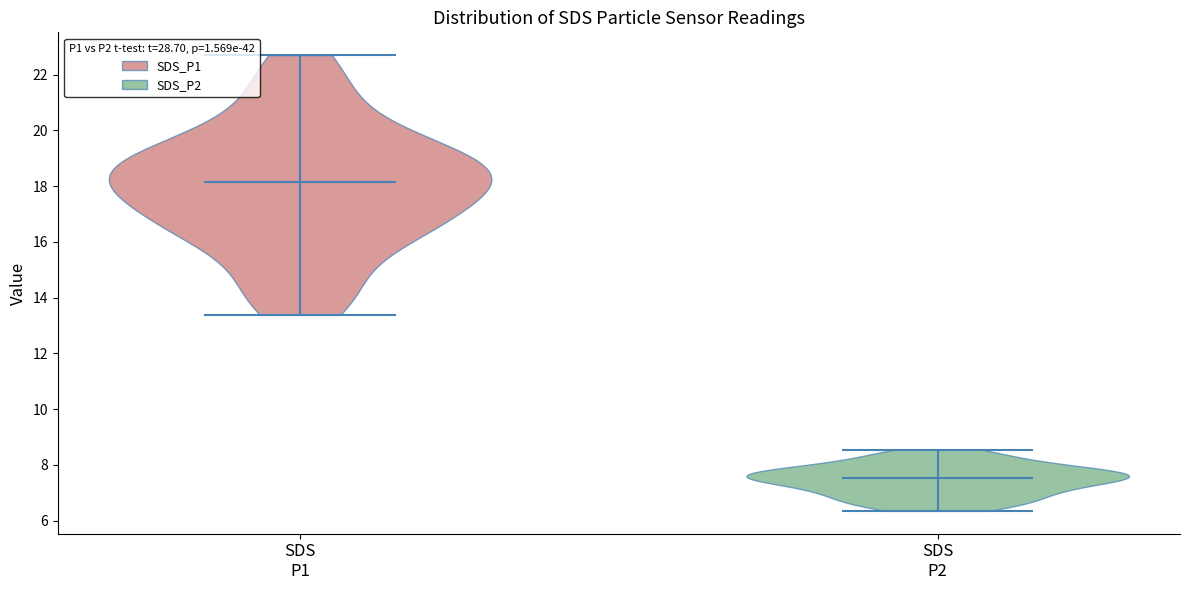

Reading left to right, read every violin against the y-axis: where its median line is, and the lowest and highest points it reaches. The values are not printed on the chart, so give them approximately, as read against the axis.

SDS P1: median line 18.2, lowest point 13.4, highest point 22.8
SDS P2: median line 7.6, lowest point 6.4, highest point 8.6